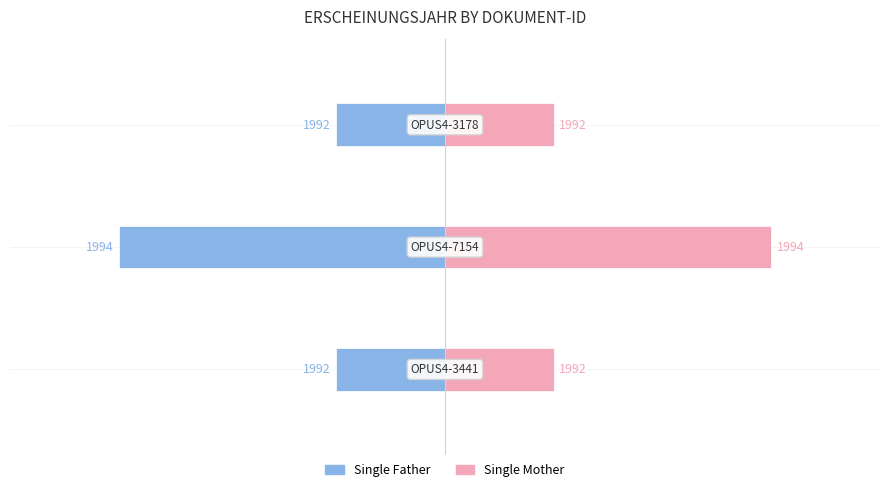

Which has a higher value, 2 or 1?

2